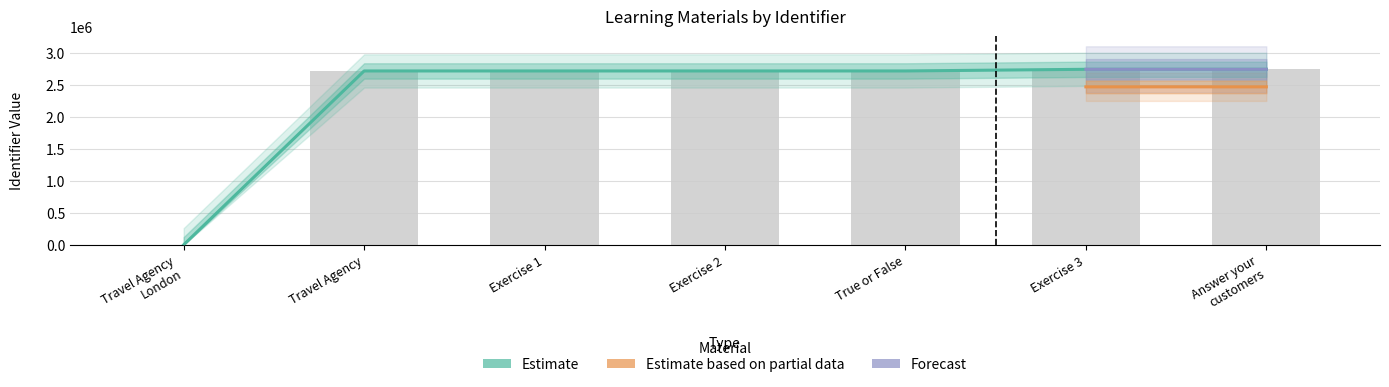

What is the sum of all Estimate values?

16361773